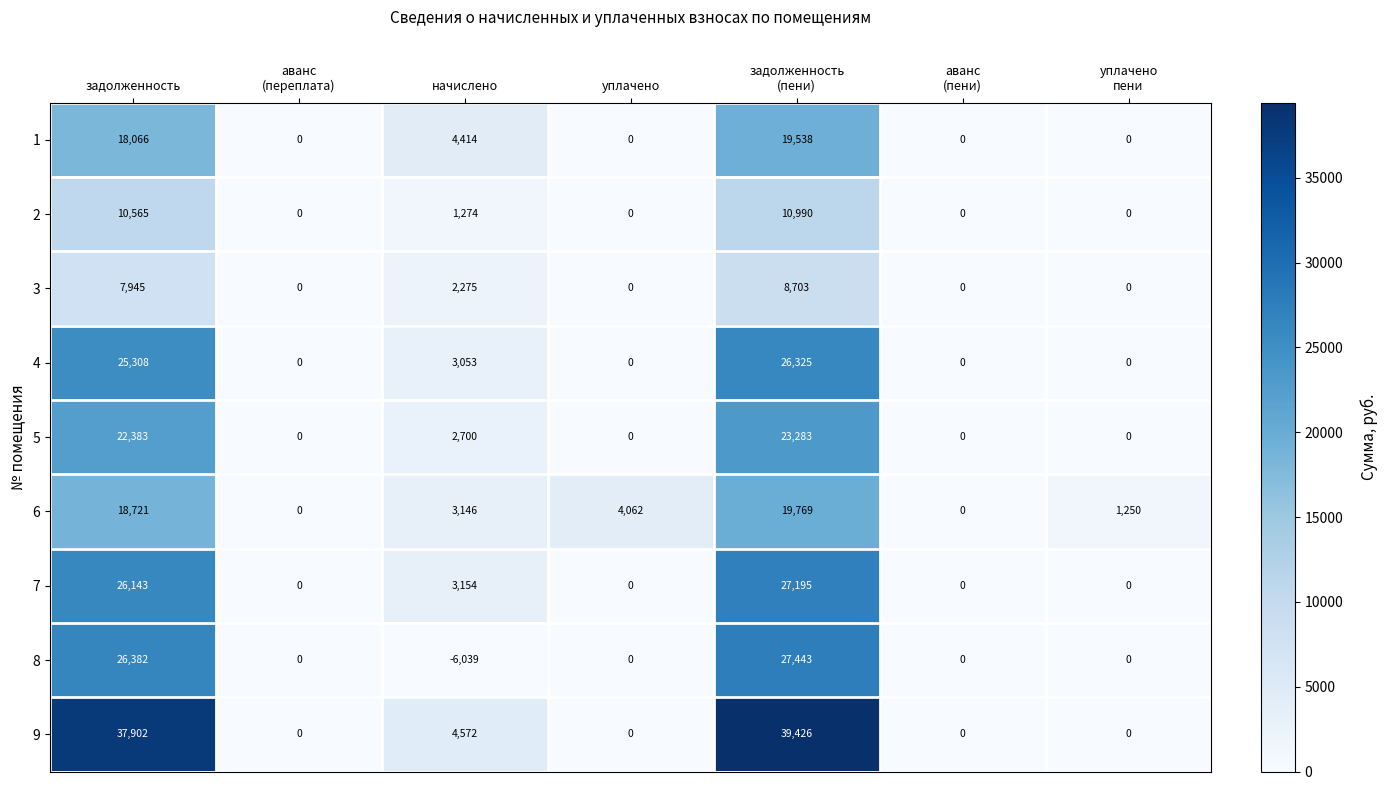

At which category does the chart reach its minimum across all series?

начислено